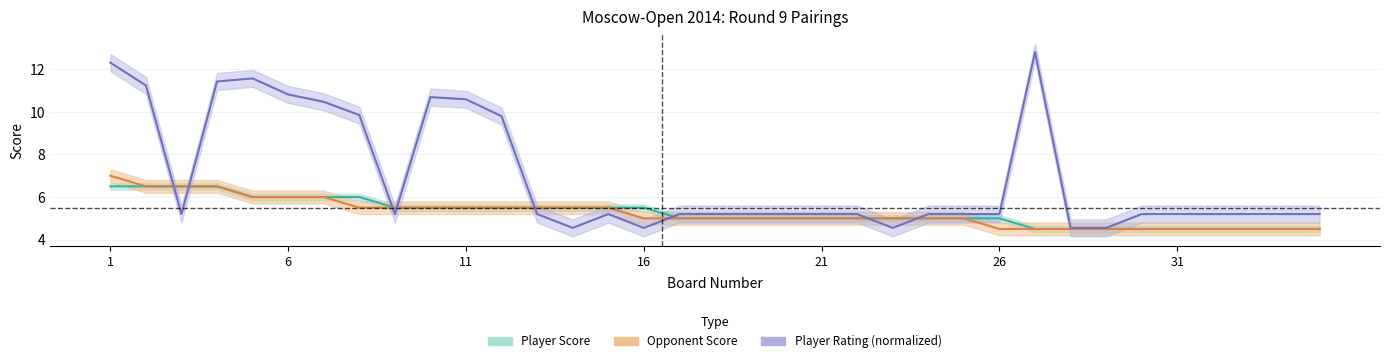

What is the difference between the maximum and second lowest values in the opponent_score series?

2.5